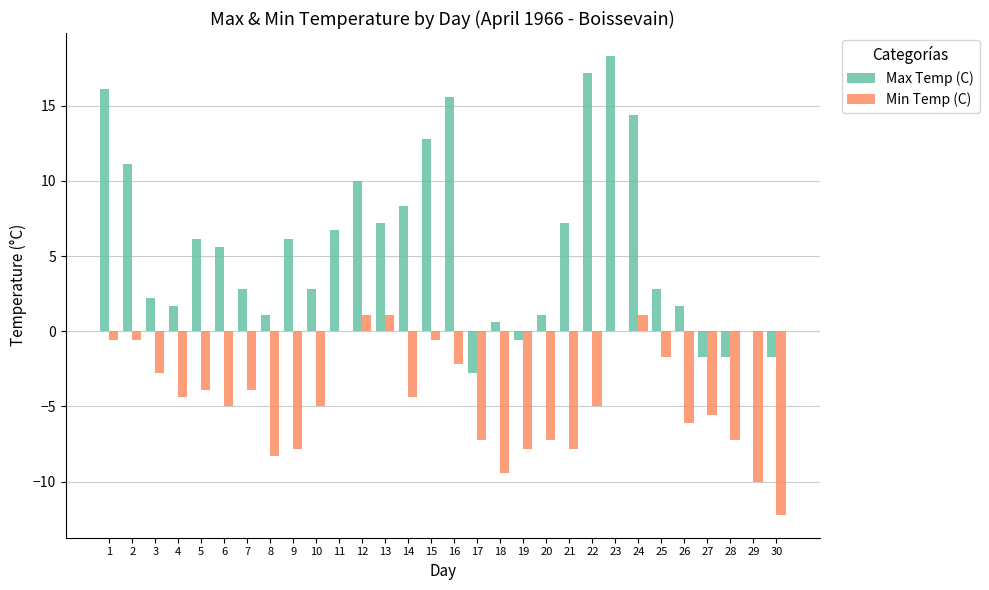

At which category is the sum across all series the highest?

23